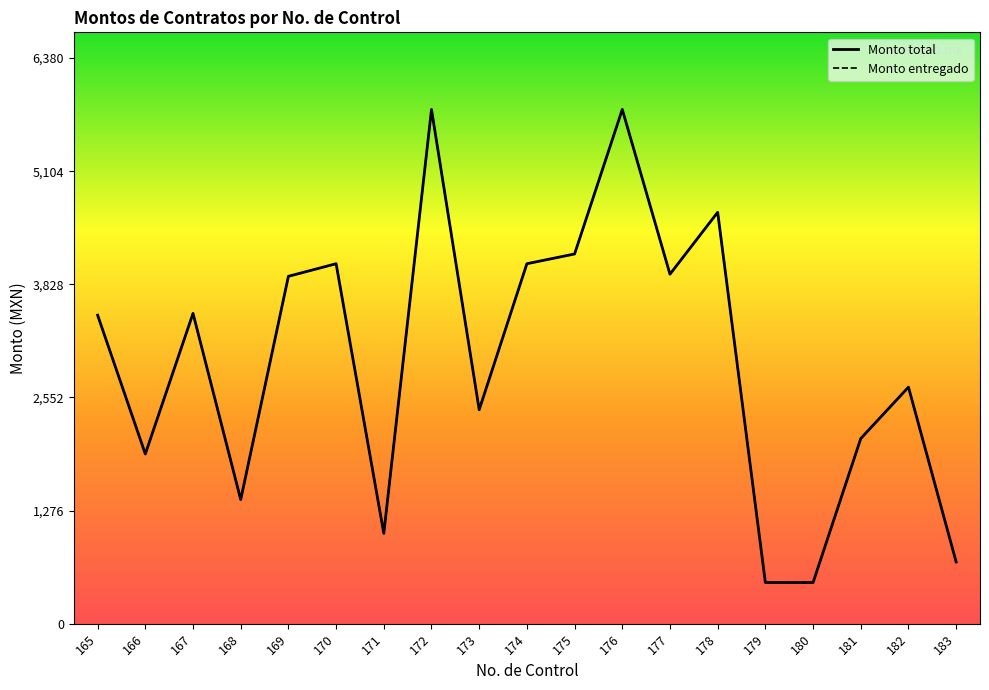

What is the highest value of the Monto entregado series?

5800.0